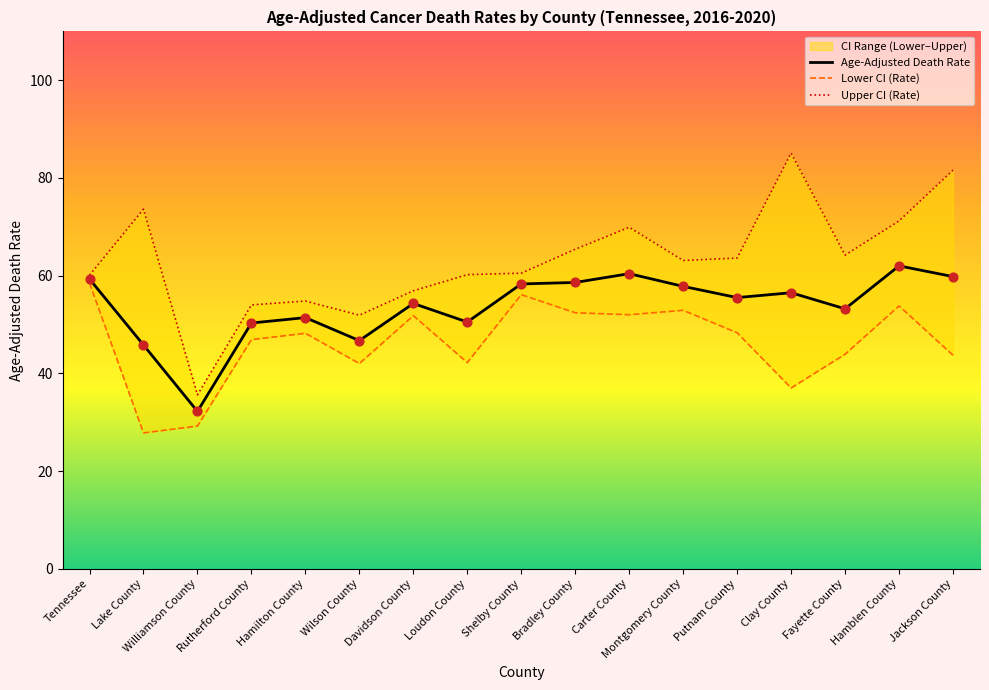

What is the maximum value for Age-Adjusted Death Rate?

62.0